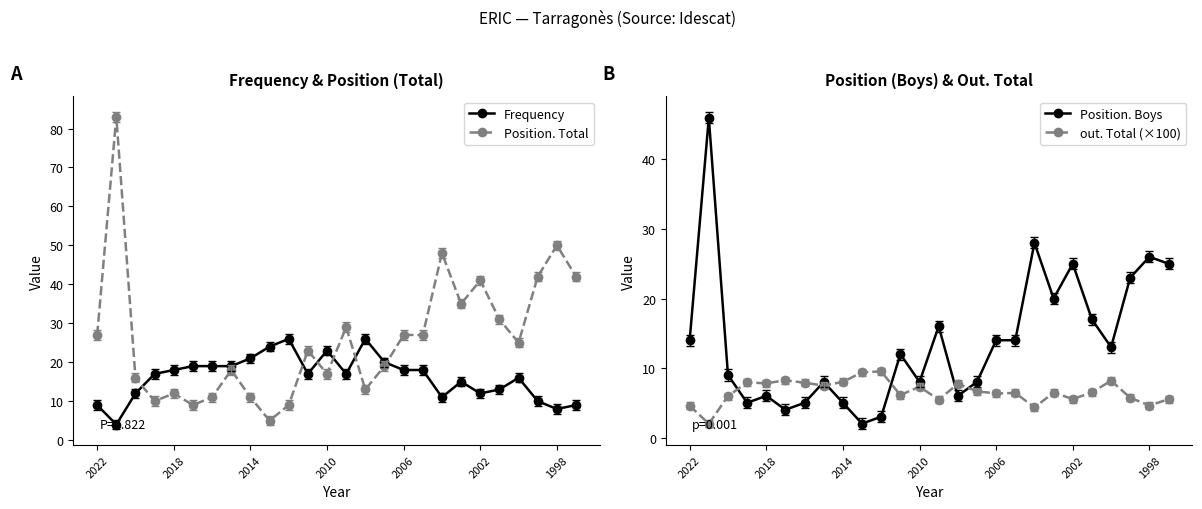

True or false: Position. Total has a value of 18 at 2014.

False